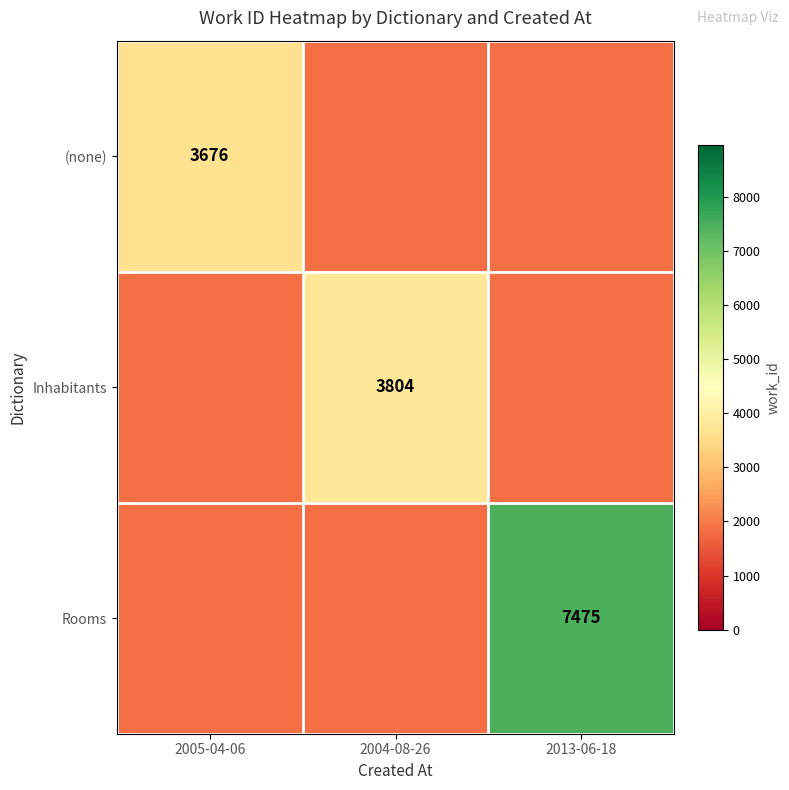

Is it true that (none) equals 3676 at 2005-04-06?

True